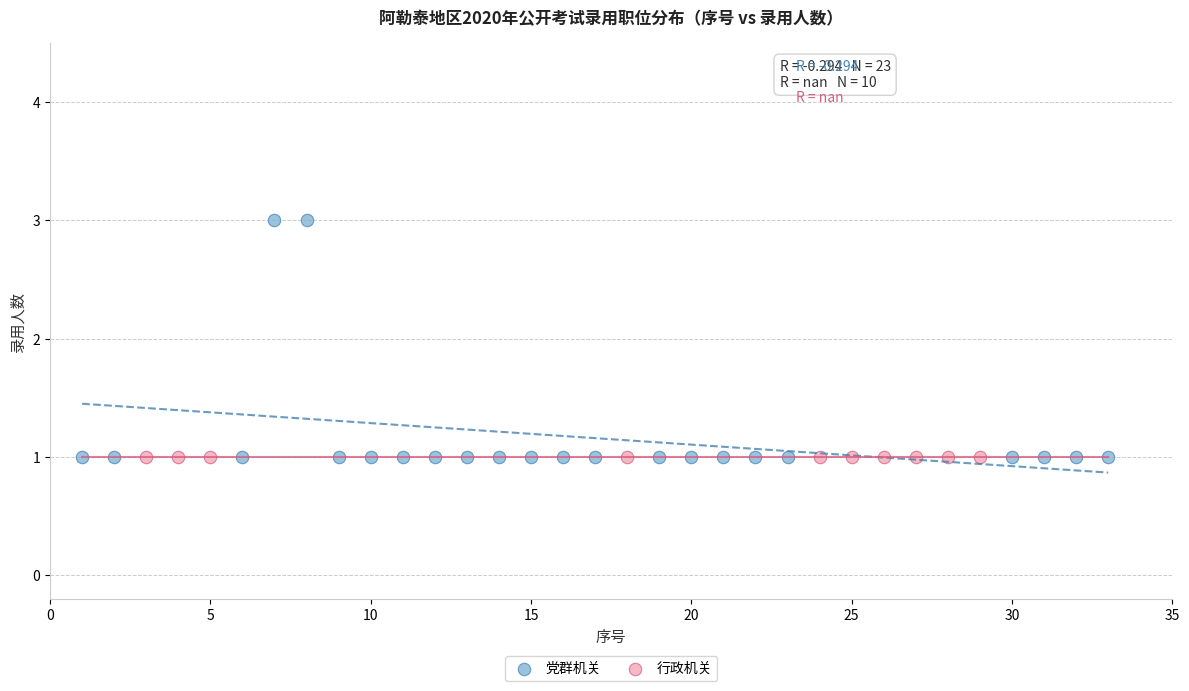

Which series reaches the maximum Y coordinate?

党群机关